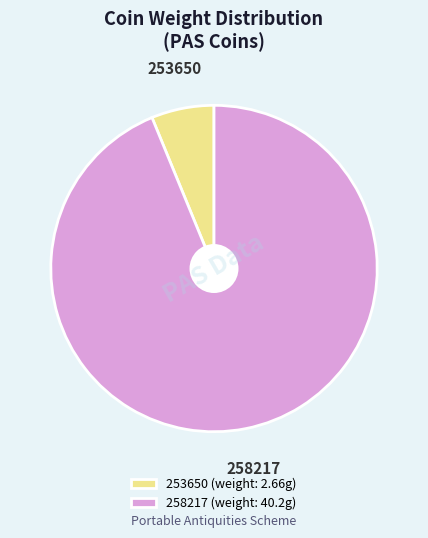

Rank the categories by value from highest to lowest.

258217, 253650